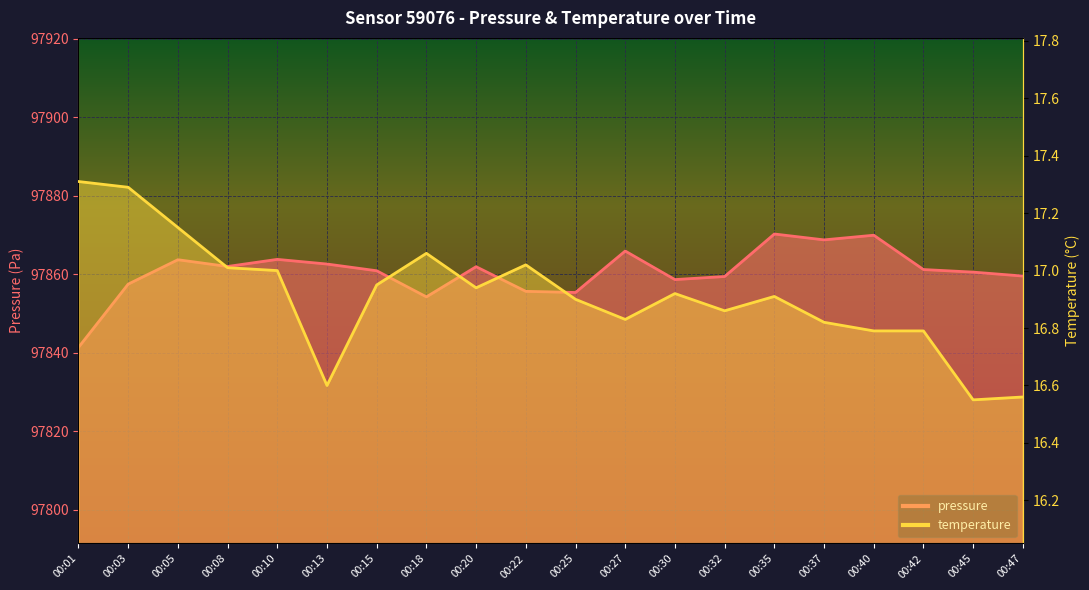

What is the difference between the maximum and second lowest values in the pressure series?

16.0